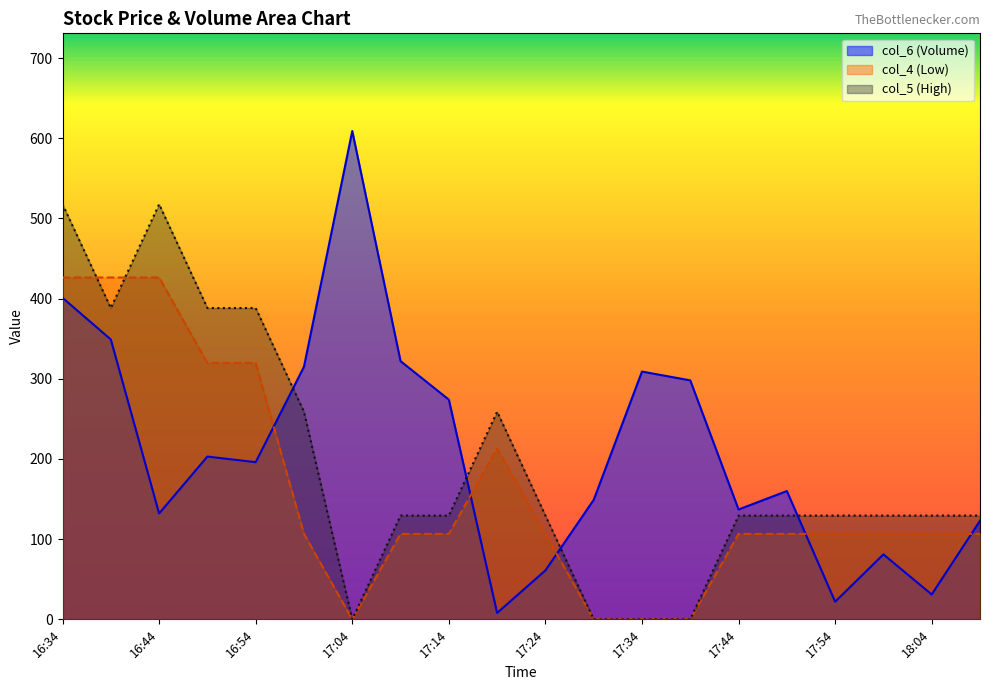

Read the col_5 value at 17:59.

129.4